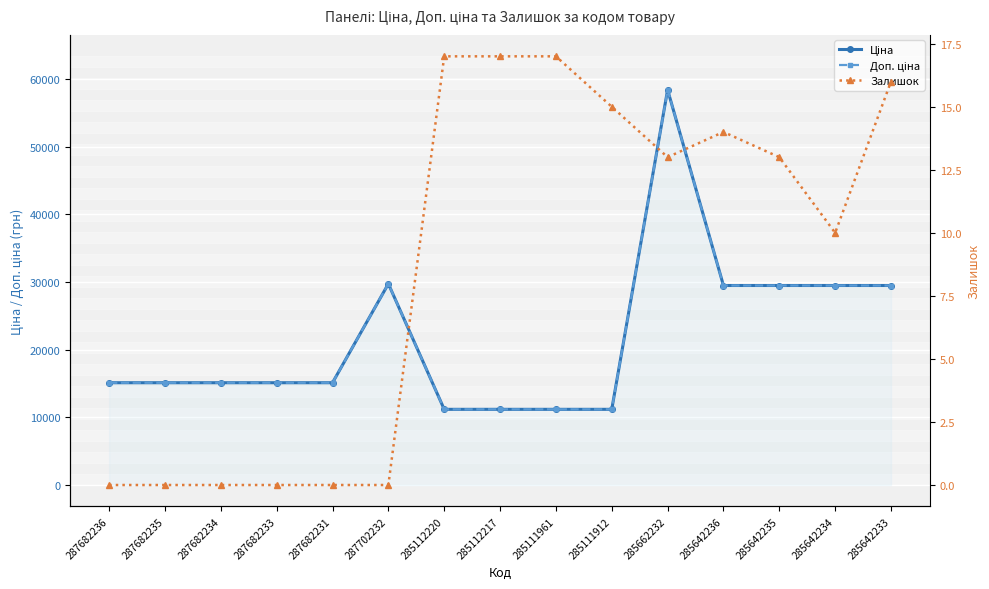

What position from the right is 285642236?

4